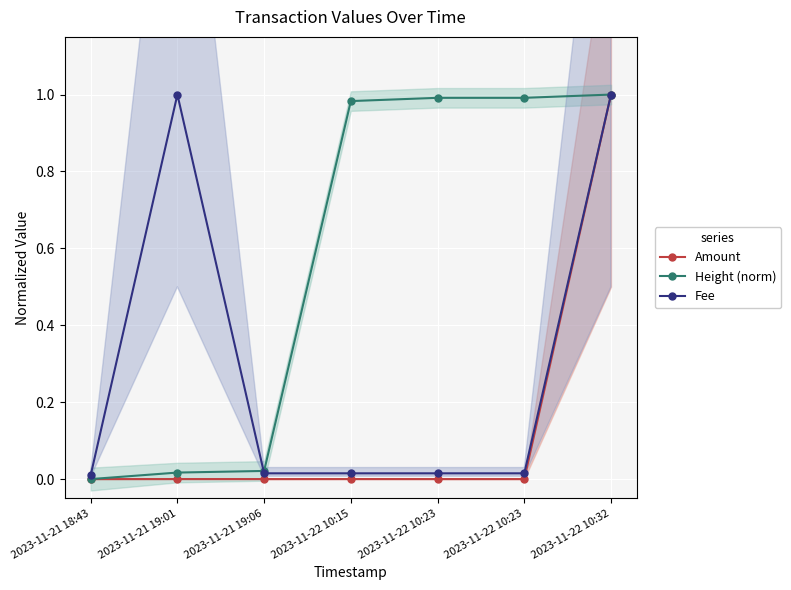

What is the value of the Height (norm) point at the 4th from the left?

1.0